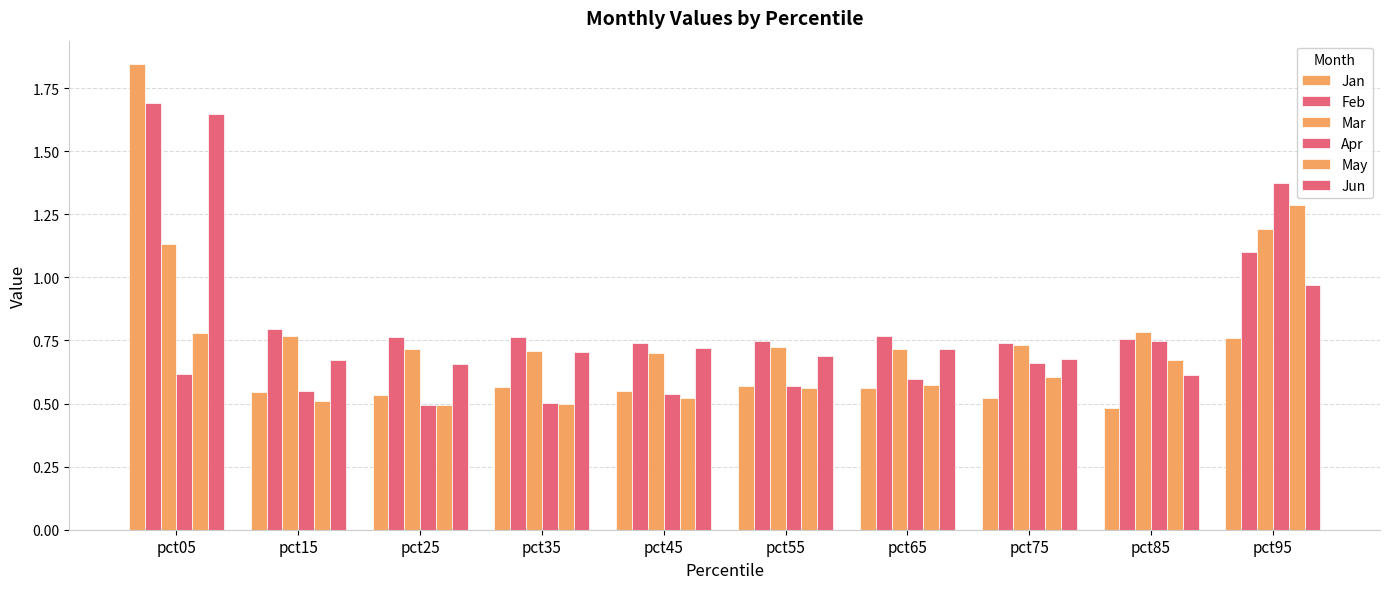

How many data points does each series have?

10